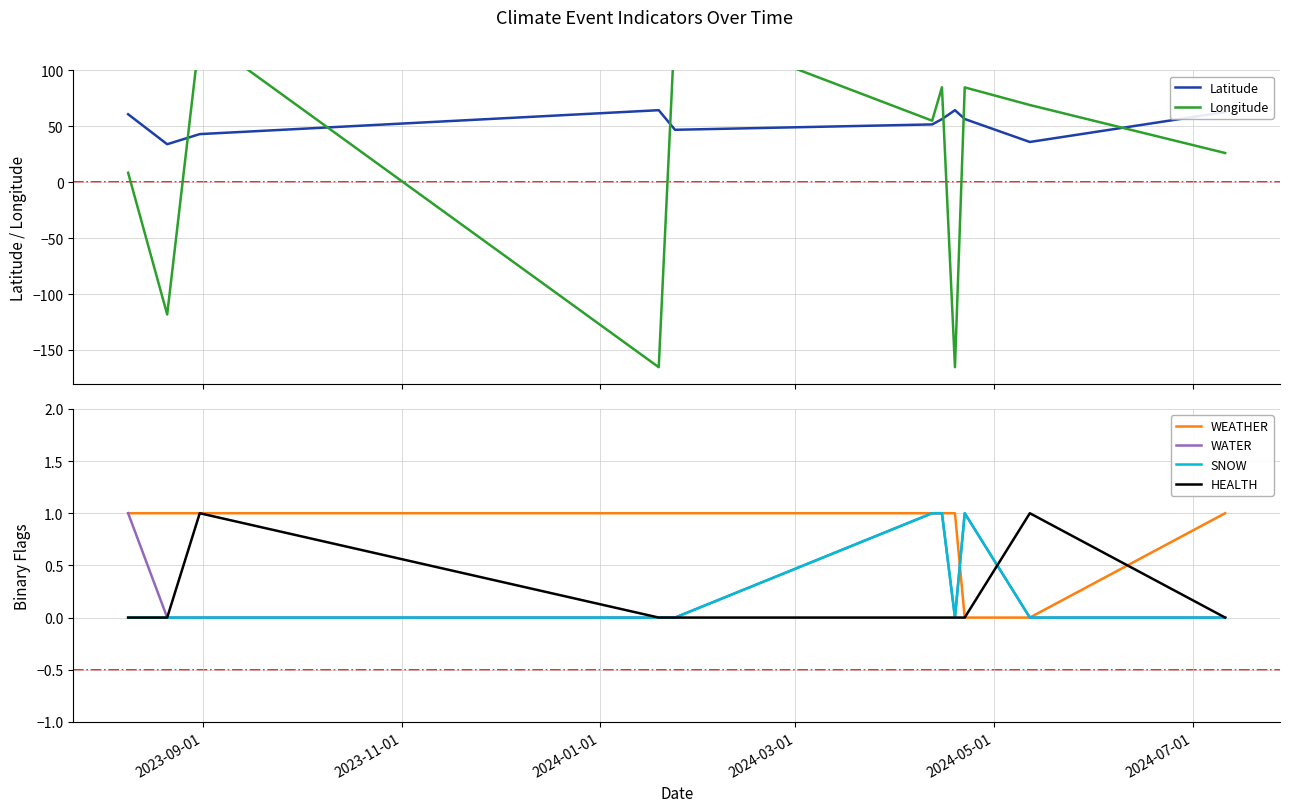

Is this an area chart (filled region under the line)?

No